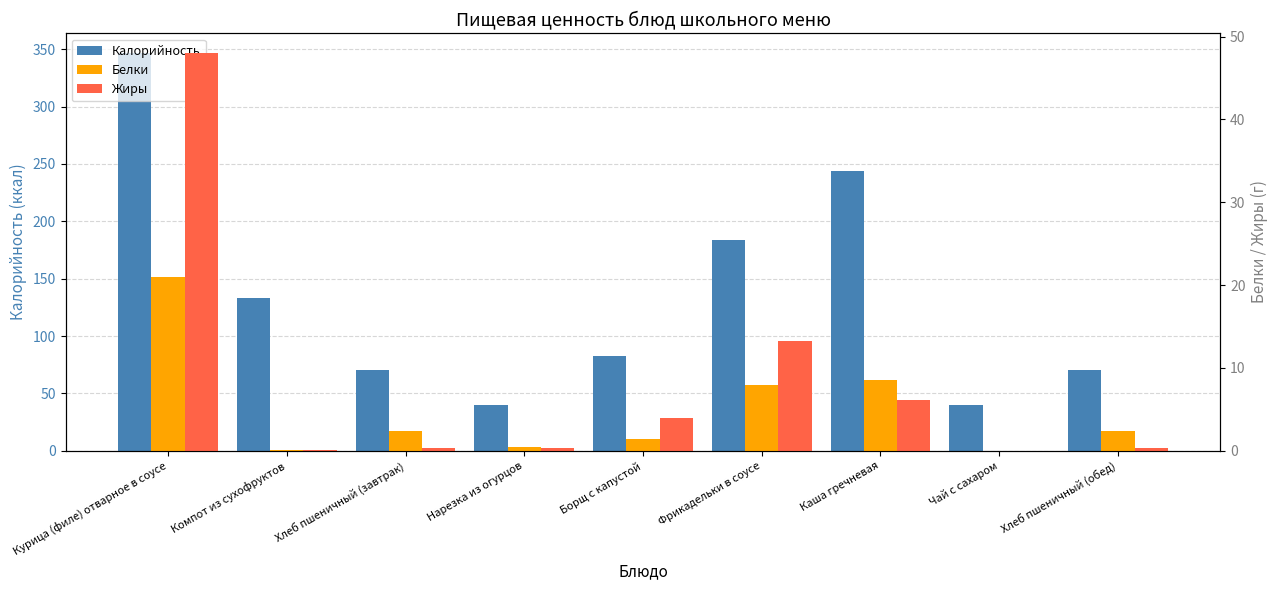

Which series has the largest total across all categories?

Калорийность